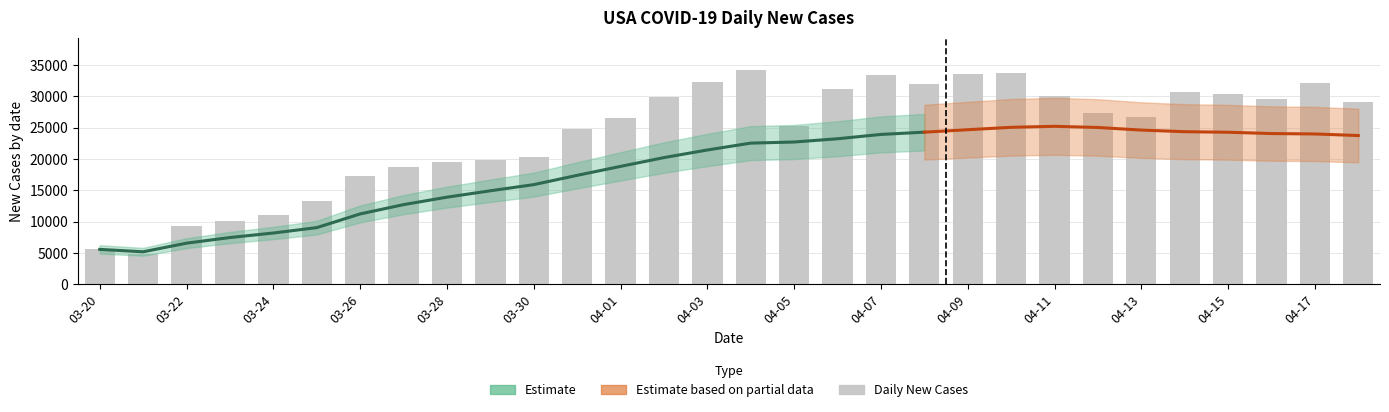

True or false: the data shows 18691 at 2020-03-27.

True